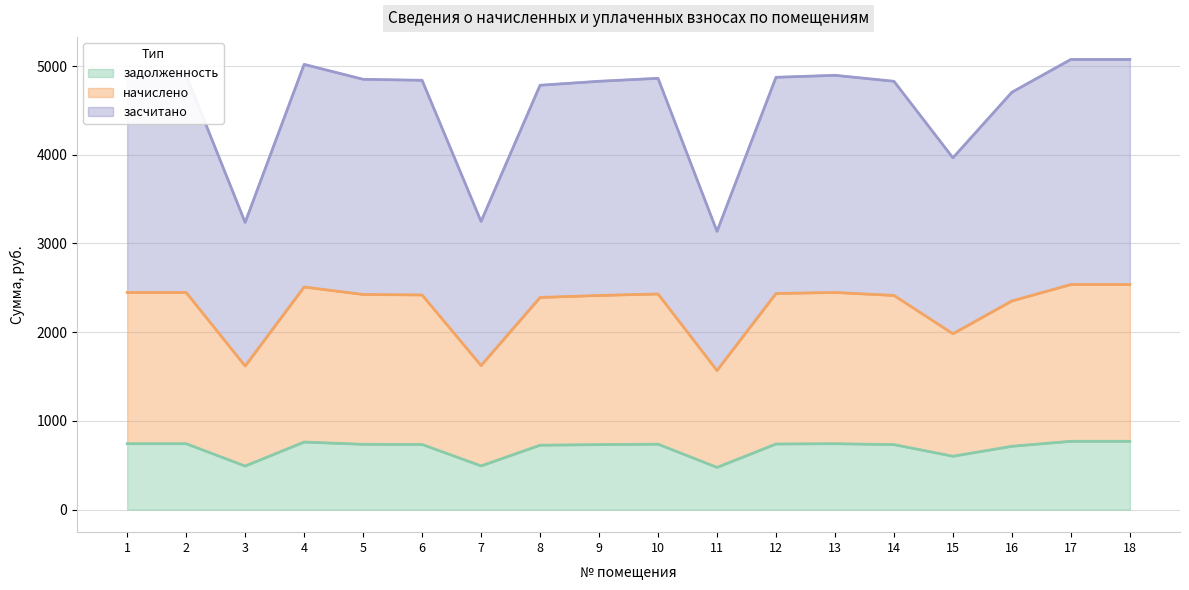

List the labels in order of засчитано value, largest first.

17, 18, 4, 1, 2, 13, 12, 10, 5, 6, 9, 14, 8, 16, 15, 7, 3, 11